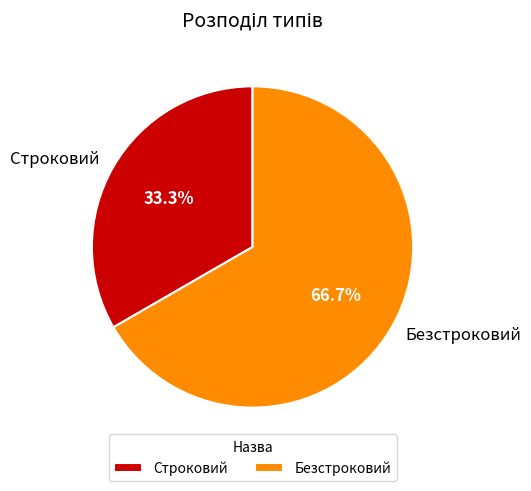

How many slices are in this pie chart?

2